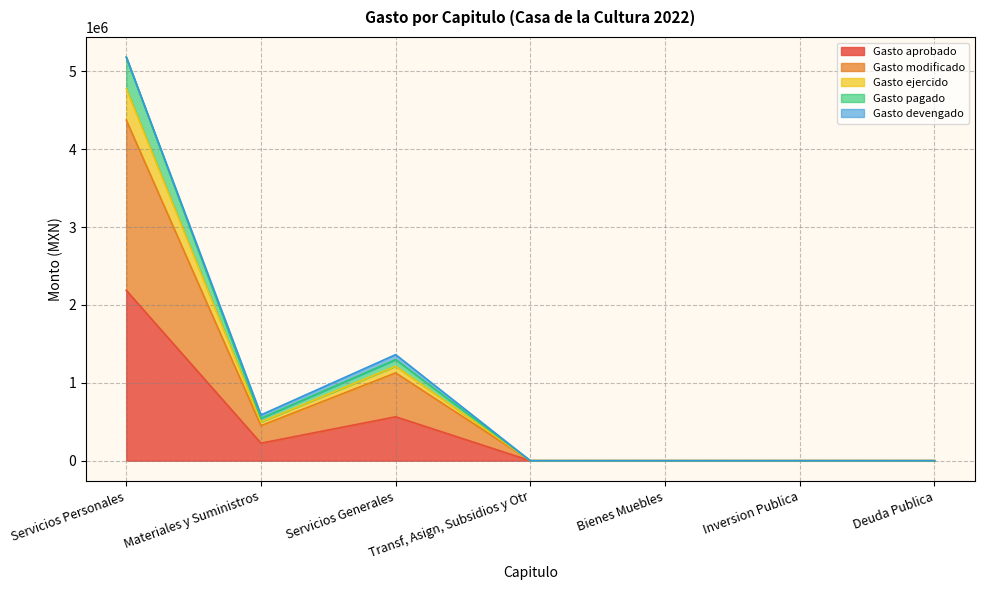

Does the chart have visible grid lines?

Yes